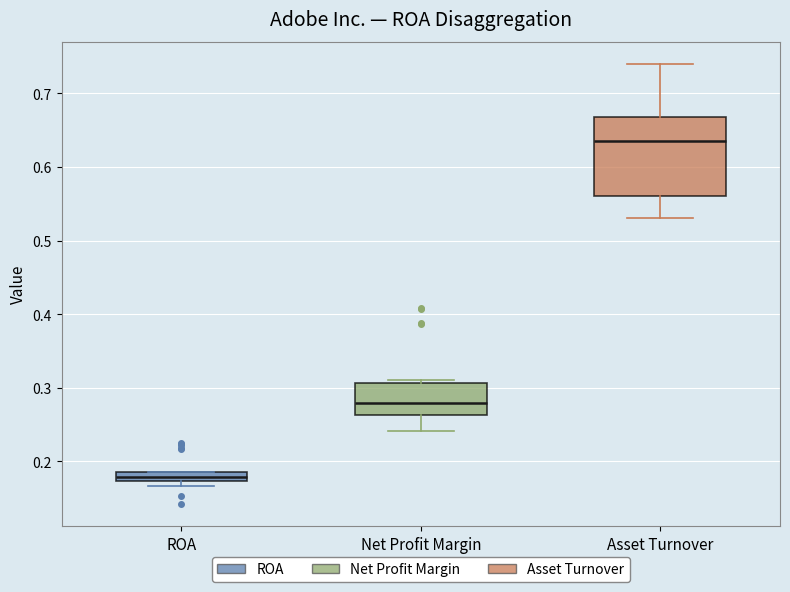

Which box has the highest median line?

Asset Turnover